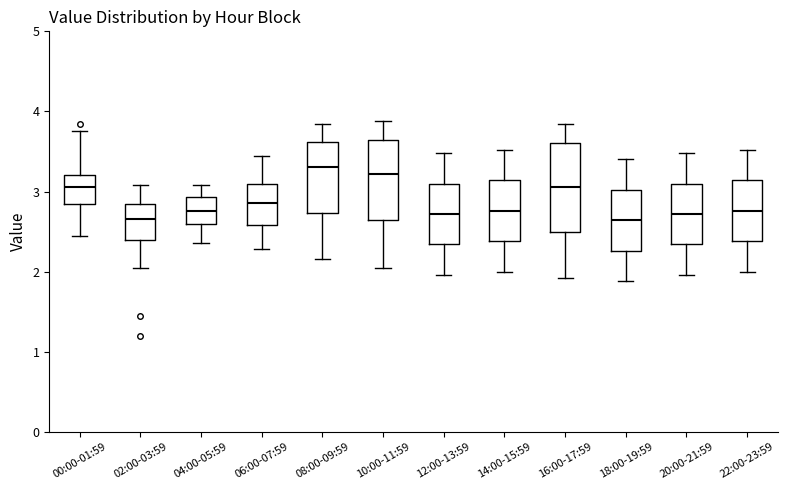

Where does the median line of the box for 10:00-11:59 sit on the y-axis? The values are not printed on the chart, so give them approximately, as read against the axis.

3.2